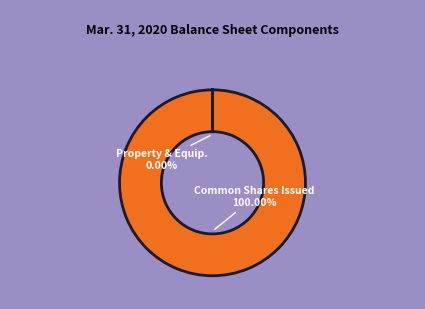

Is there any slice that represents more than half of the pie?

Yes